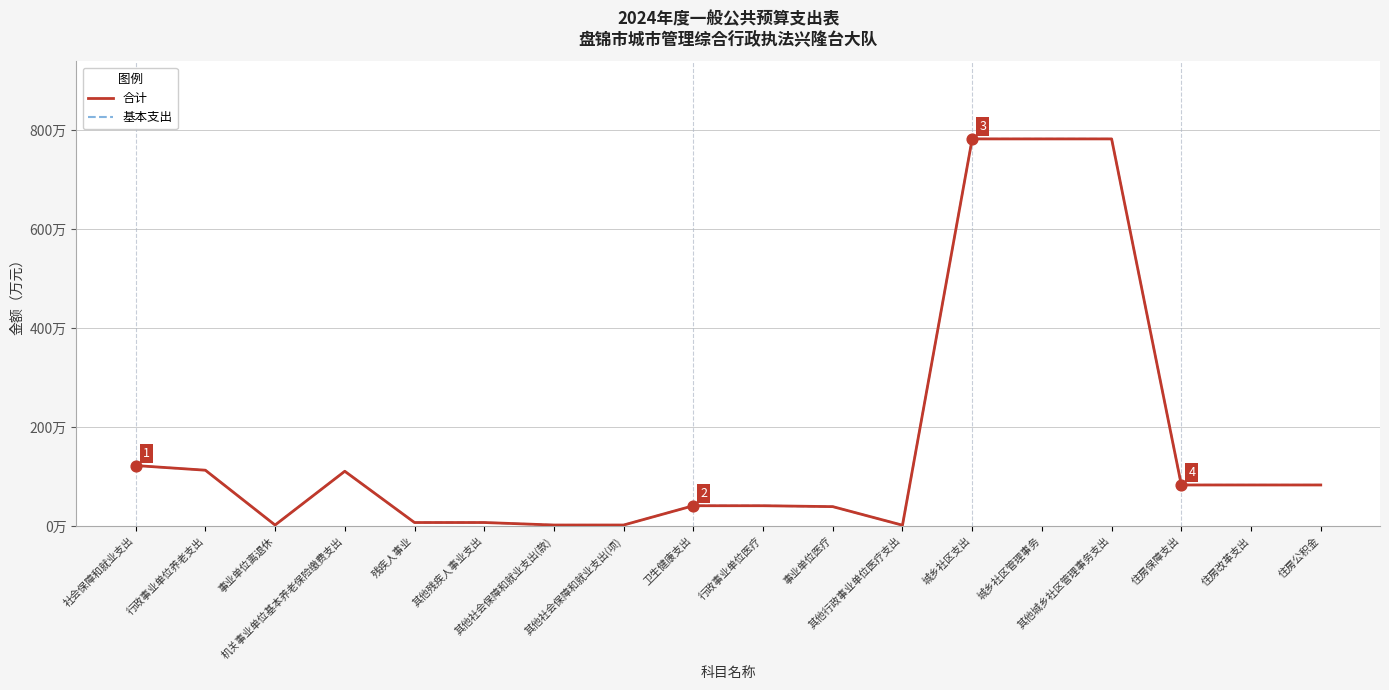

Does the chart have visible grid lines?

Yes